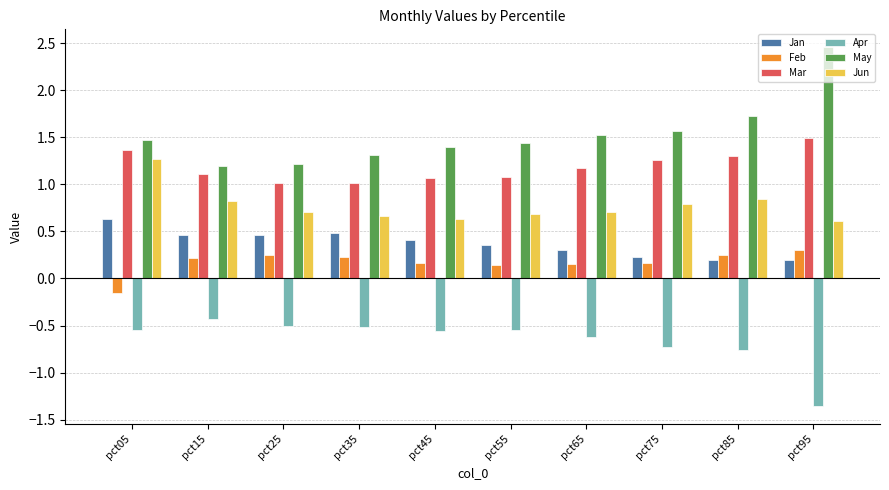

What is the sum of all Feb values?

1.7